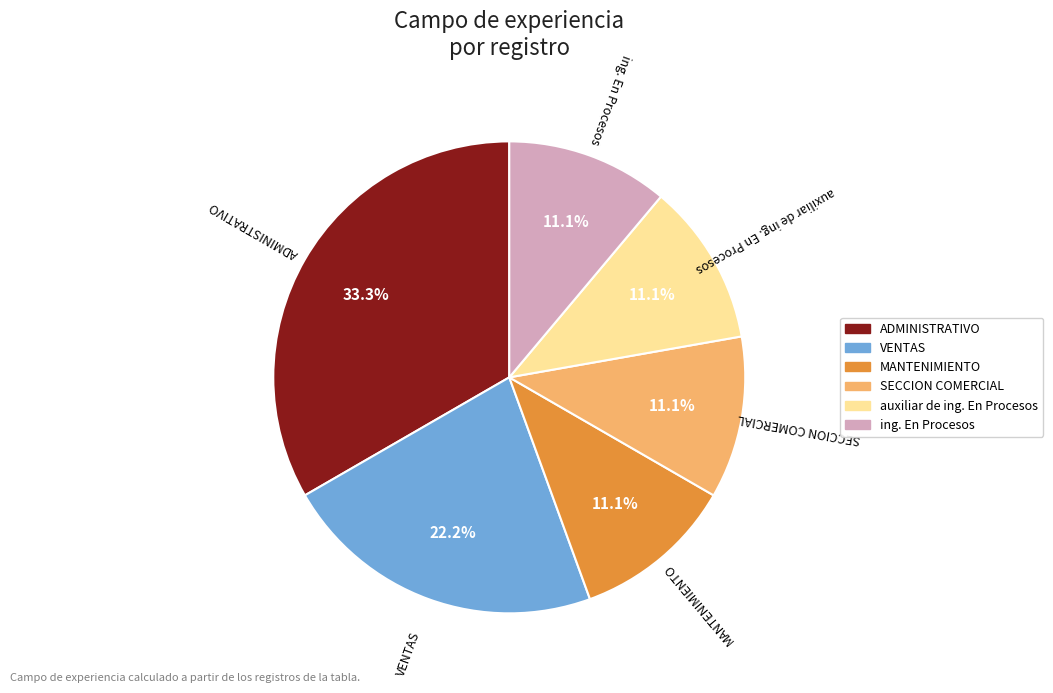

What percentage is the SECCION COMERCIAL slice, to the nearest percent?

11%